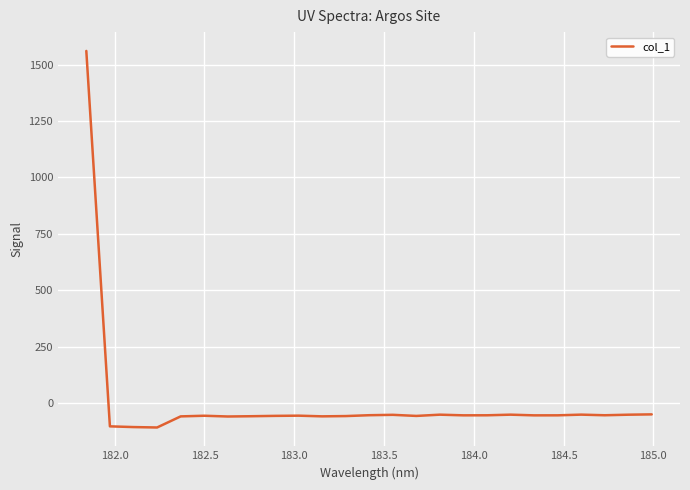

What is the maximum value shown in the chart?

1560.2